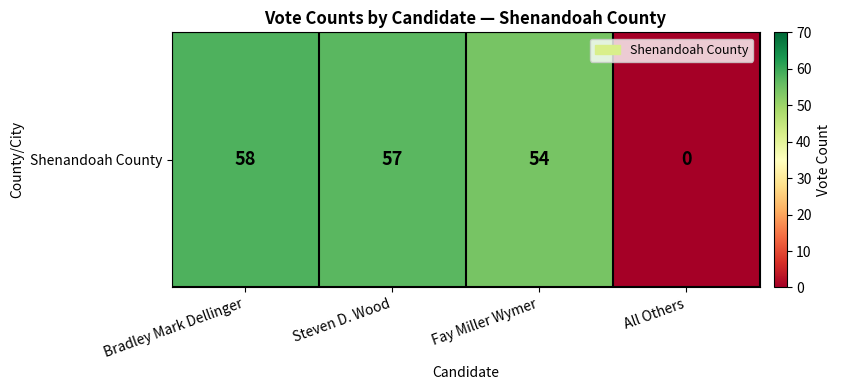

What is the sum of the values at Fay Miller Wymer and All Others?

54